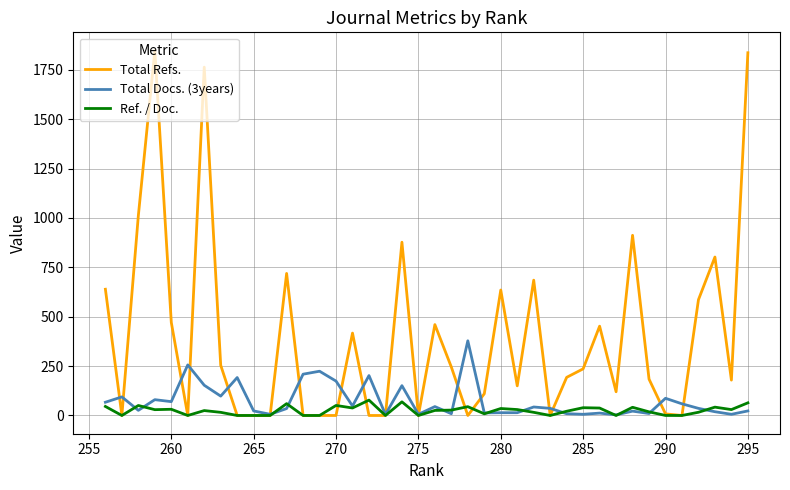

How many values in the Ref. / Doc. series exceed 25?

20